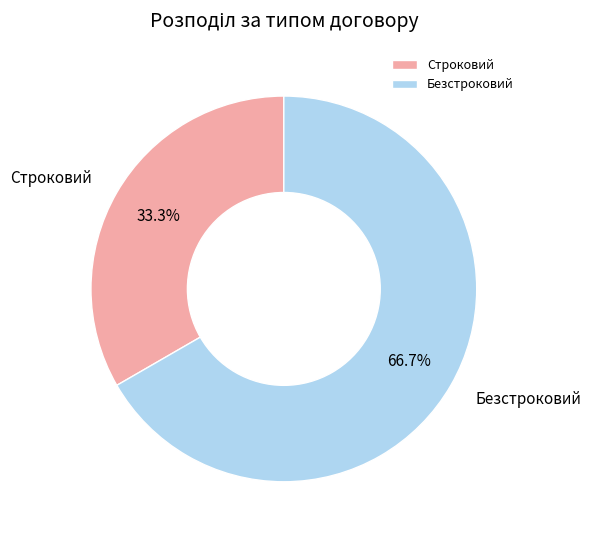

Count the number of slices in the pie.

2